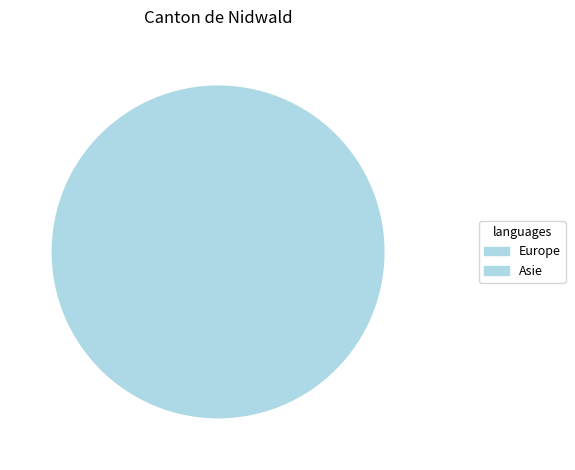

Is Asie the majority of the pie?

No